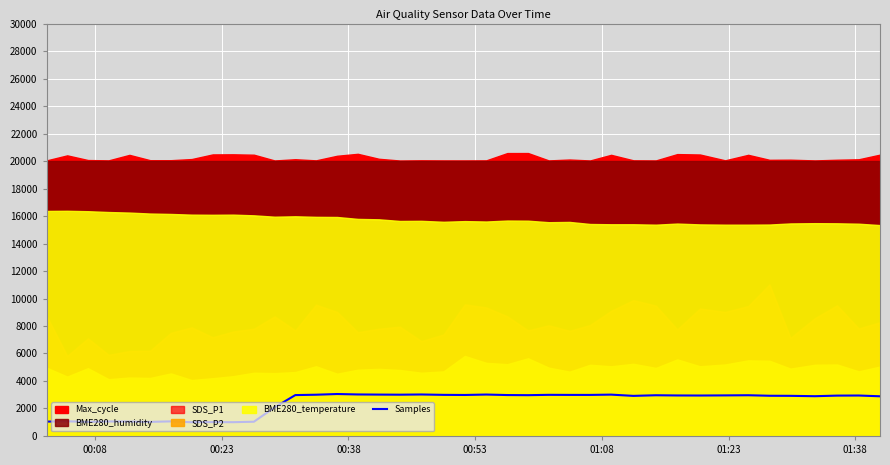

What is the minimum value for Samples?

1000.0